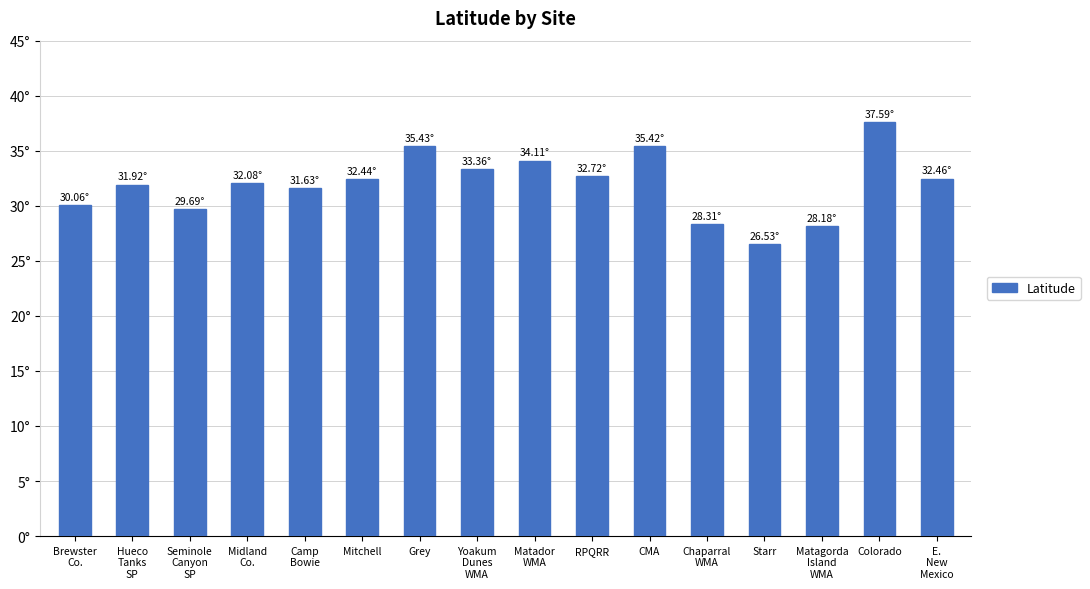

Rank the categories by value from lowest to highest.

Starr, Matagorda
Island
WMA, Chaparral
WMA, Seminole
Canyon
SP, Brewster
Co., Camp
Bowie, Hueco
Tanks
SP, Midland
Co., Mitchell, E.
New
Mexico, RPQRR, Yoakum
Dunes
WMA, Matador
WMA, CMA, Grey, Colorado